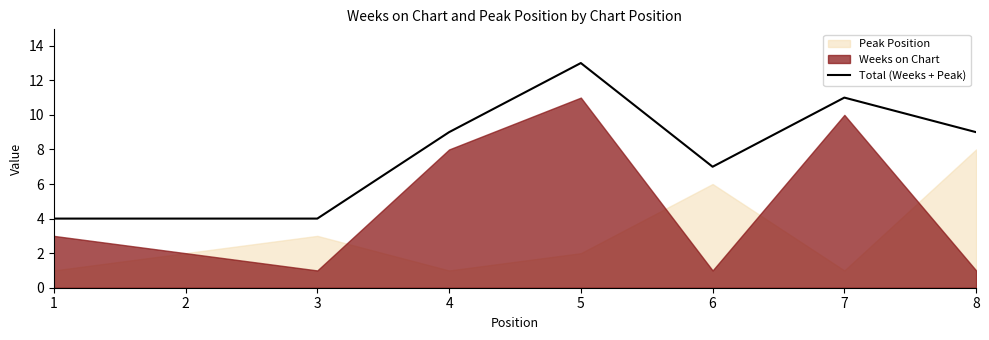

Approximately how many times larger is the value at 4 compared to 7?

0.8